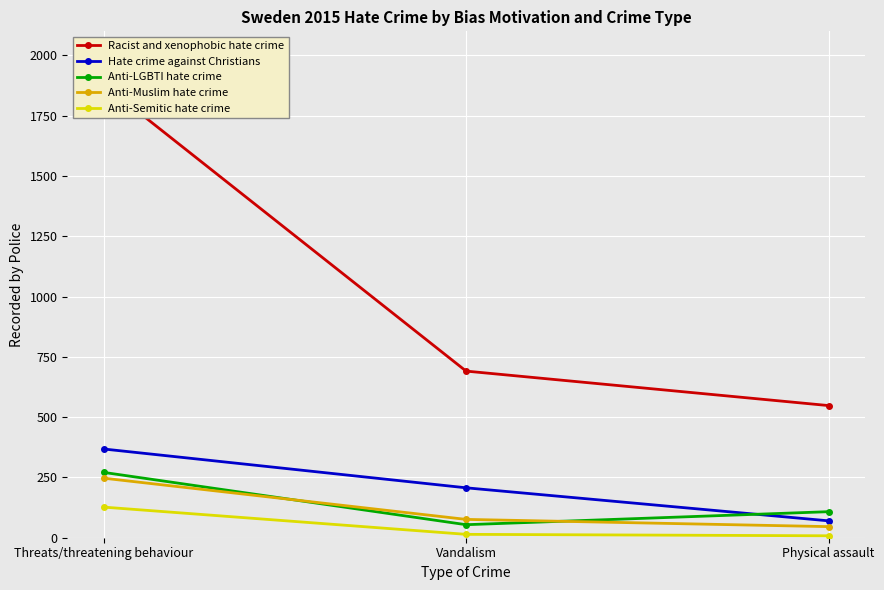

What is the value of the Anti-LGBTI hate crime point at the 1st from the left?

271